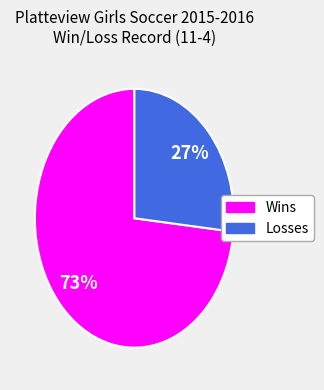

True or false: Losses accounts for 27% of the total.

True